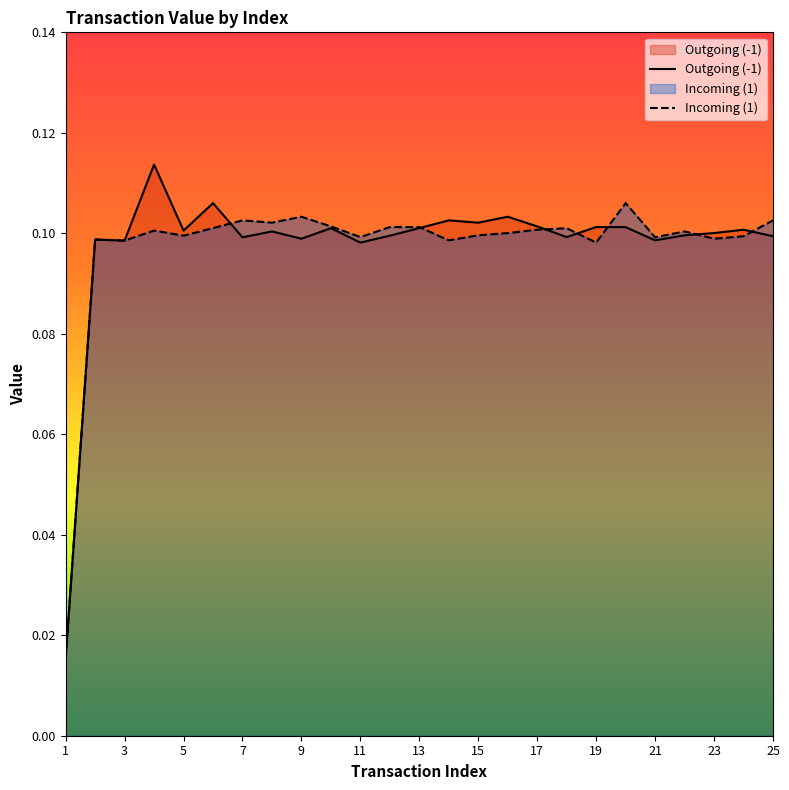

What is the highest value of the Incoming (1) series?

0.1